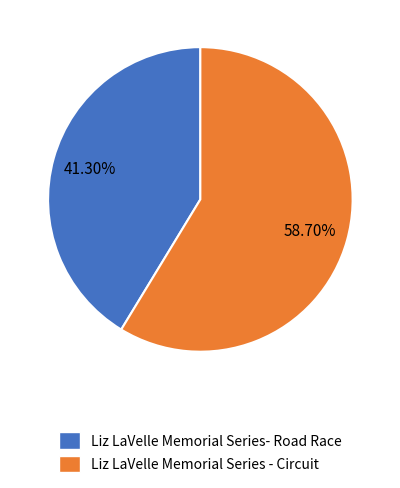

Which slice represents more than half of the pie?

Liz LaVelle Memorial Series - Circuit